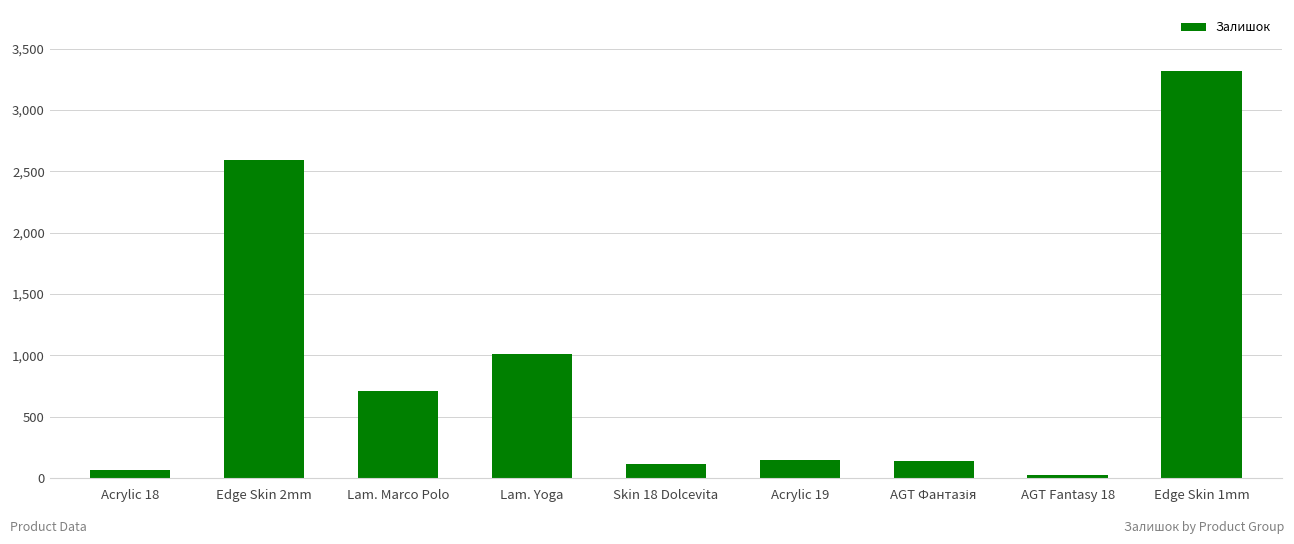

What is the label of the 8th bar from the left?

AGT Fantasy 18